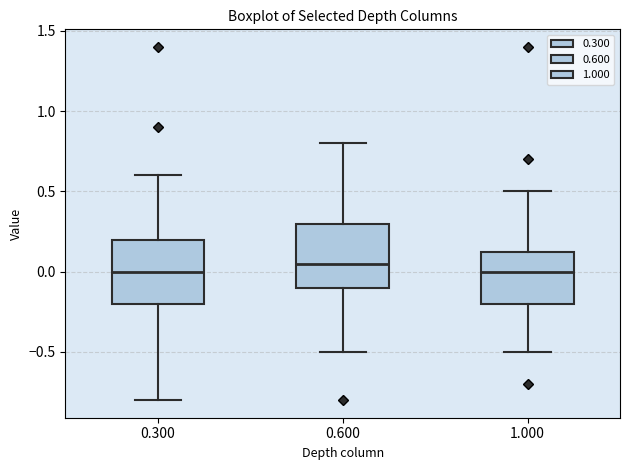

Where does the upper whisker of the box at x = 0.300 end on the y-axis? The values are not printed on the chart, so give them approximately, as read against the axis.

0.60